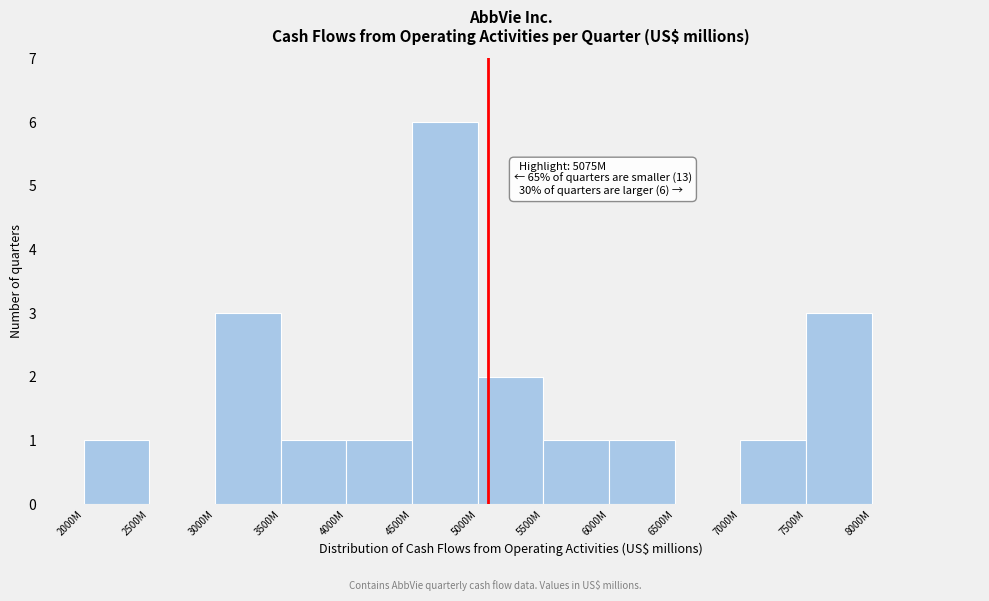

Reading left to right, what are all the values shown in this chart?

2000M=1	2500M=0	3000M=3	3500M=1	4000M=1	4500M=6	5000M=2	5500M=1	6000M=1	6500M=0	7000M=1	7500M=3	8000M=0